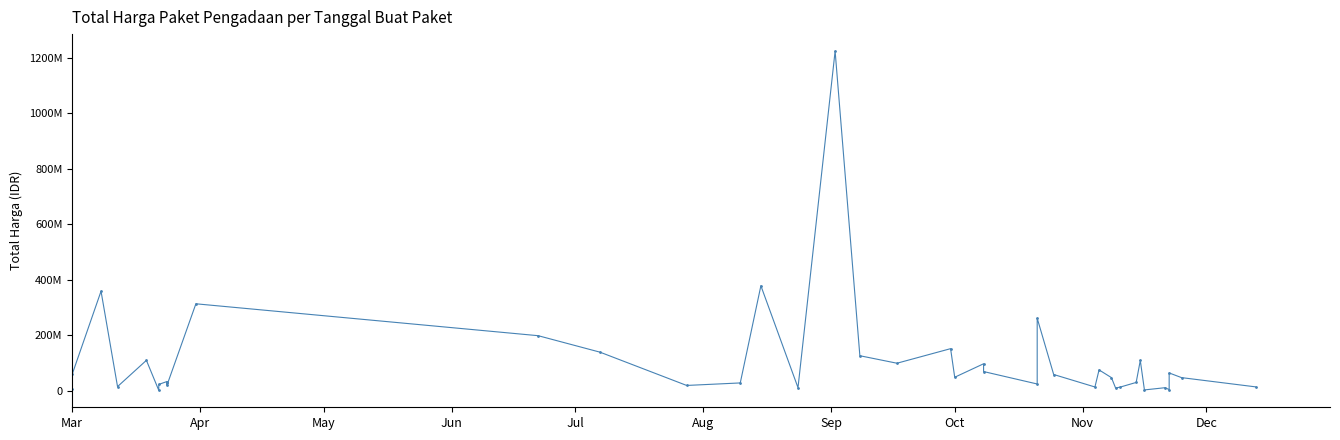

What is the difference between the second highest and minimum values?

376679250